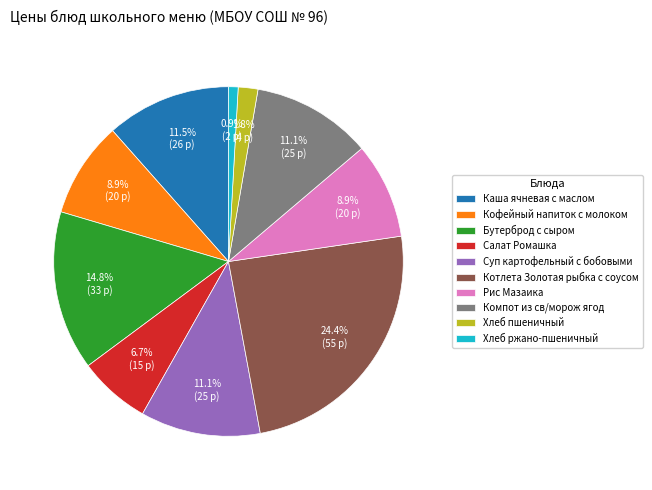

To the nearest percent, what portion does Бутерброд с сыром represent?

15%